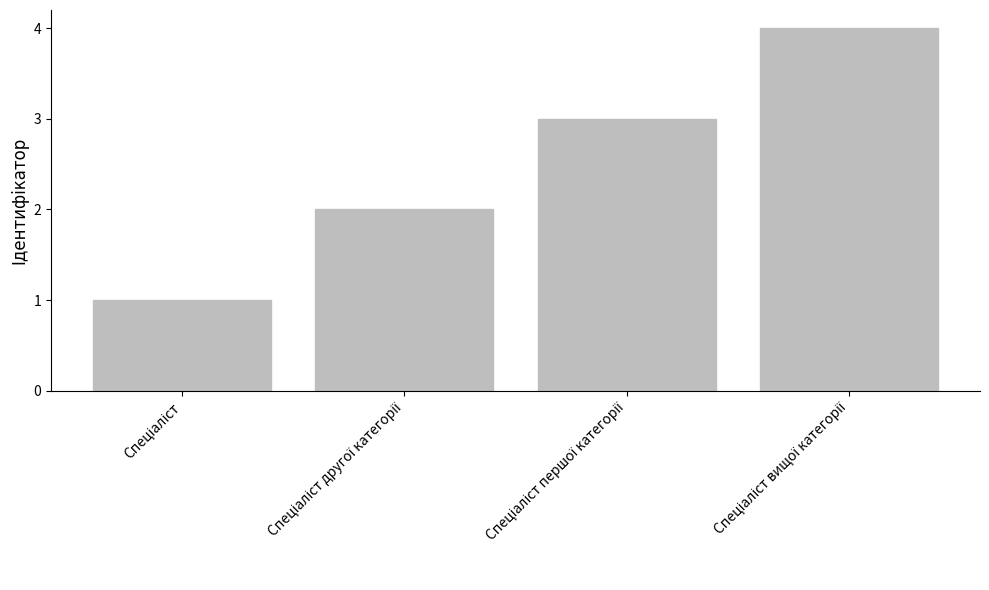

What is the sum of all values?

10